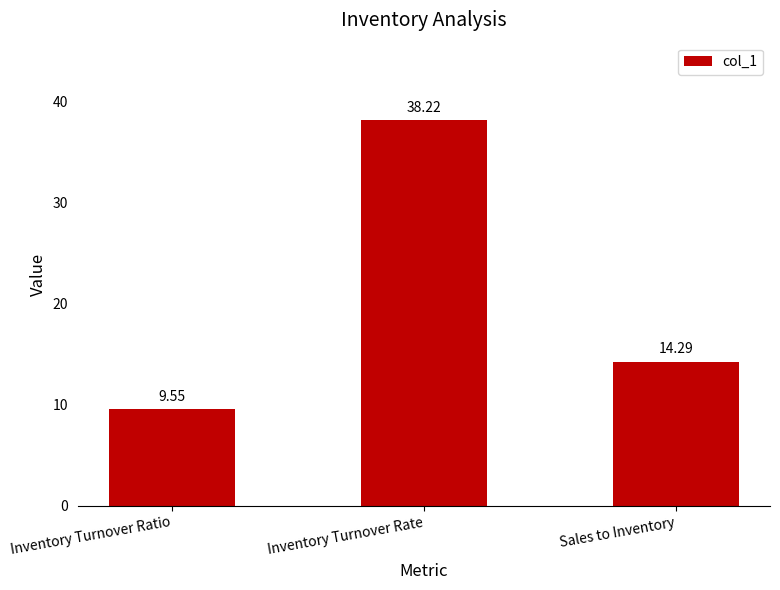

What is the label of the 1st bar from the left?

Inventory Turnover Ratio